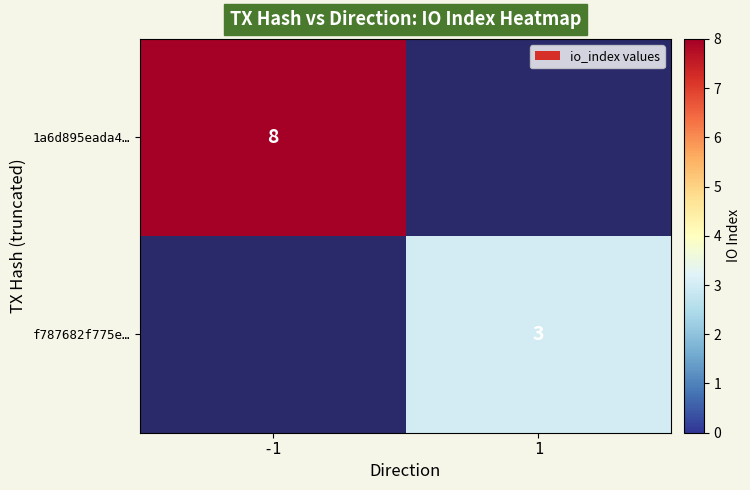

At which category does the chart reach its peak across all series?

-1